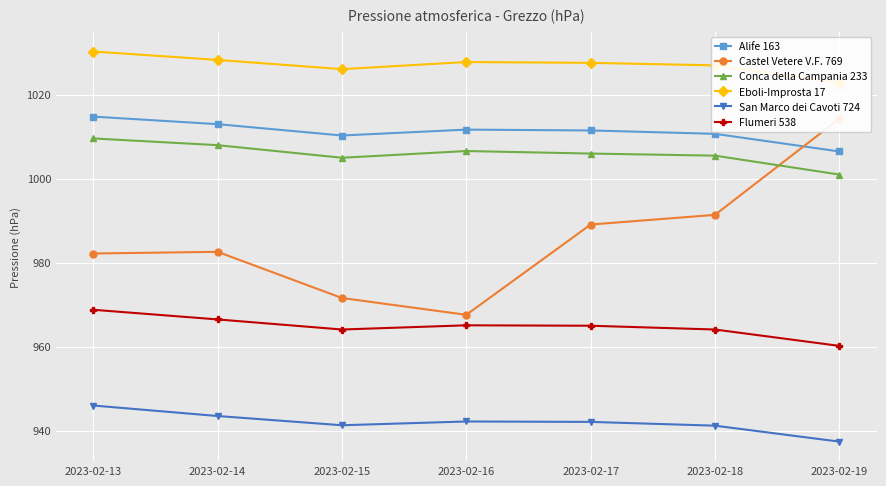

How many lines are shown in the chart?

6